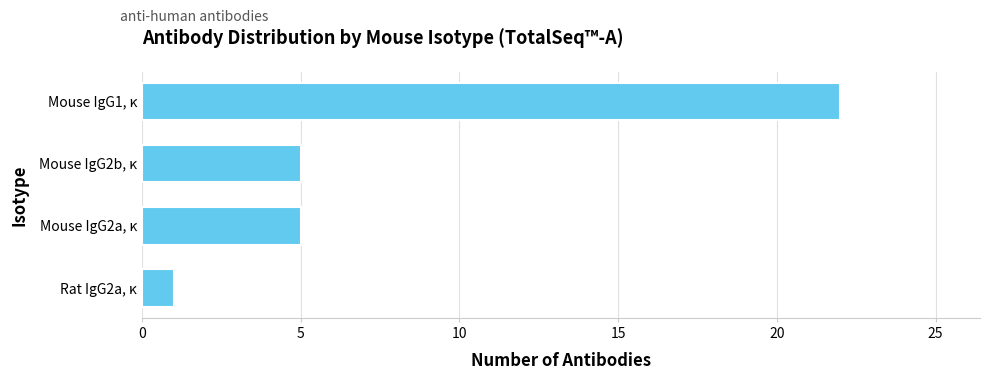

Between Rat IgG2a, κ and Mouse IgG1, κ, which is larger?

Mouse IgG1, κ